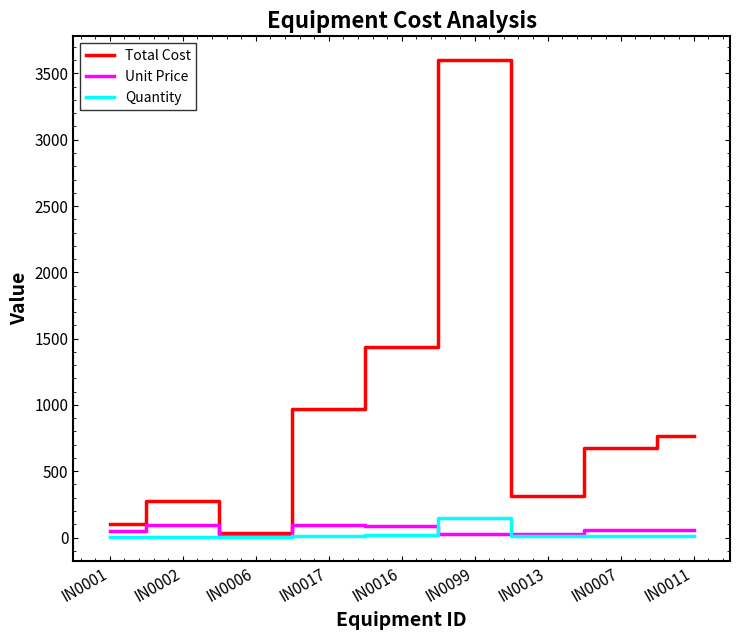

At which label is Total Cost closest to 1816?

IN0016